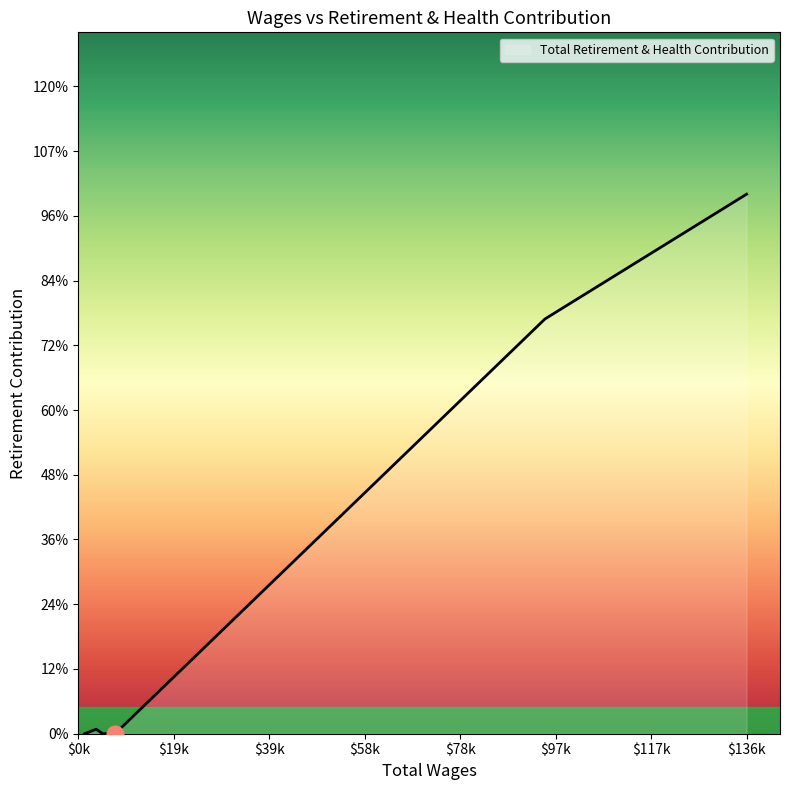

What is the label of the 4th point from the left?

4995.0